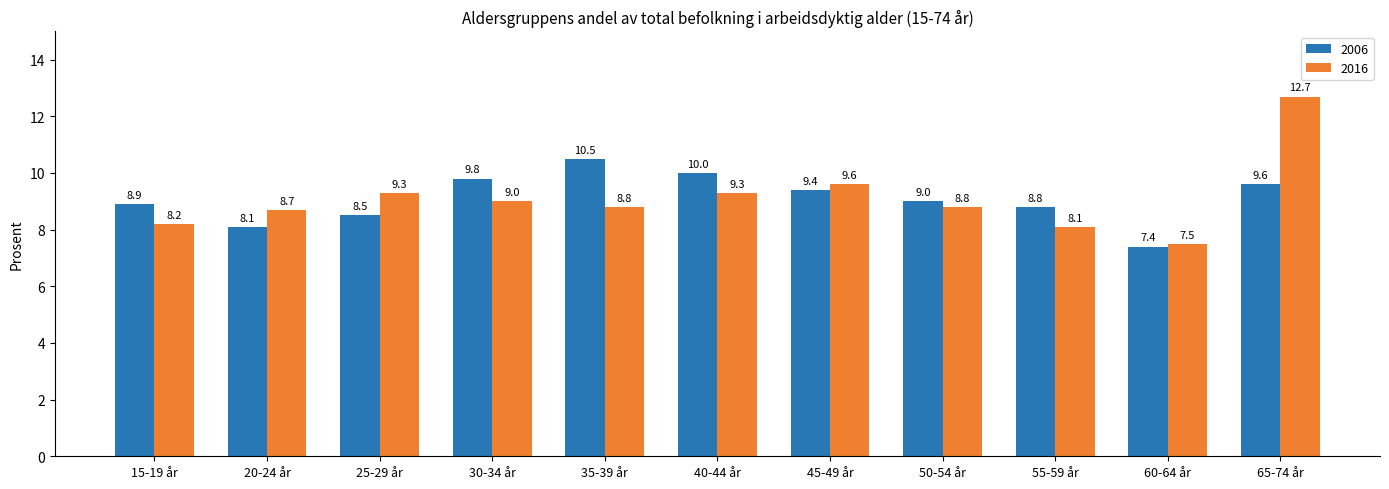

What is the sum of all 2016 values?

100.0